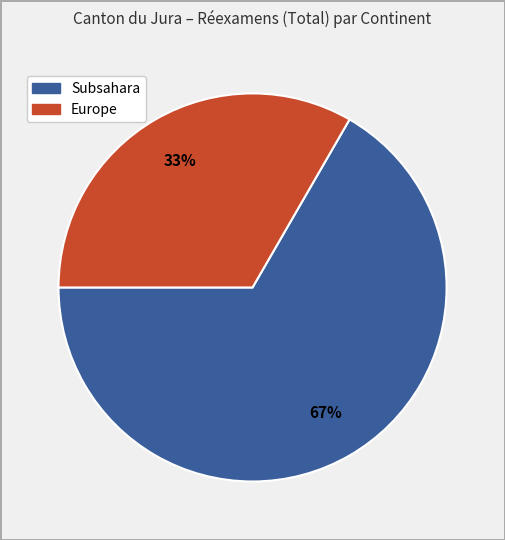

To the nearest percent, what is the average slice percentage?

50%